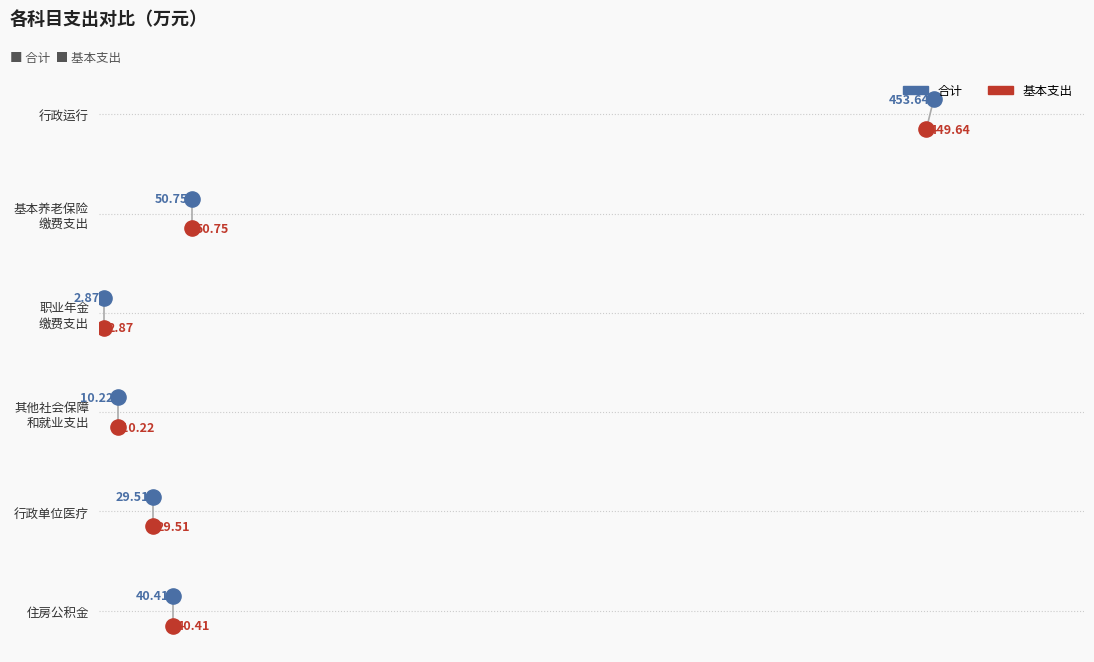

Which series has the widest spread of Y values?

合计